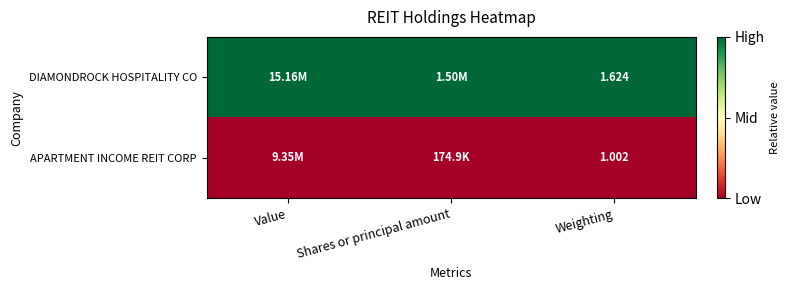

At Shares or principal amount, list the series in order from smallest to largest.

APARTMENT INCOME REIT CORP, DIAMONDROCK HOSPITALITY CO